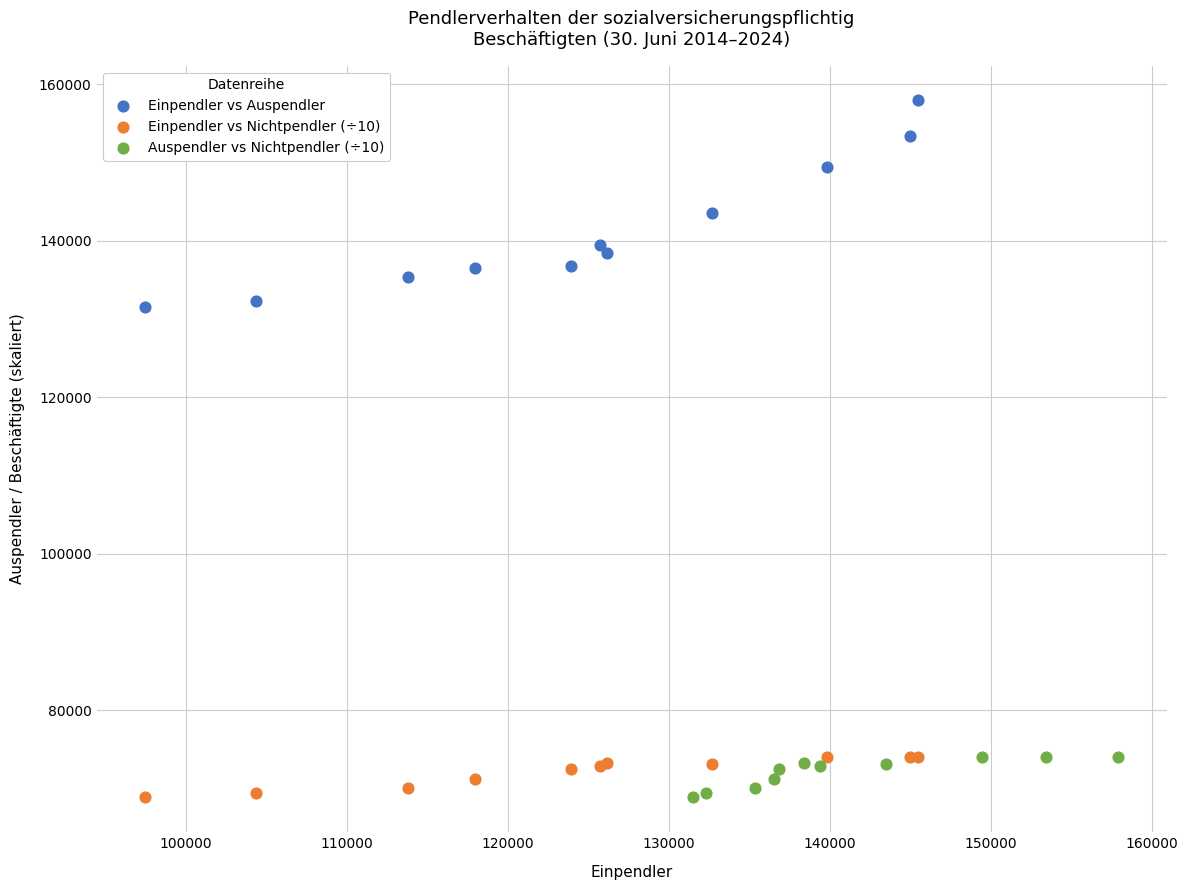

Which series reaches the maximum Y coordinate?

Einpendler vs Auspendler